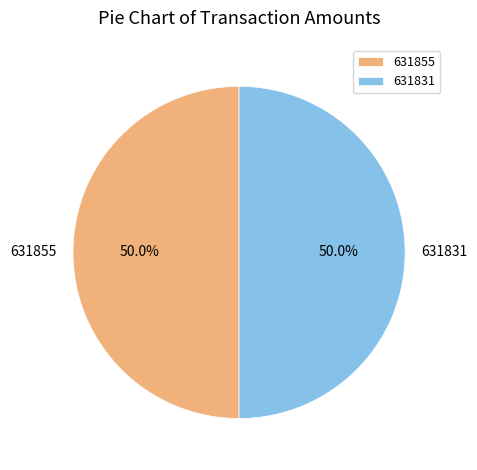

What percentage is the 631855 slice, to the nearest percent?

50%